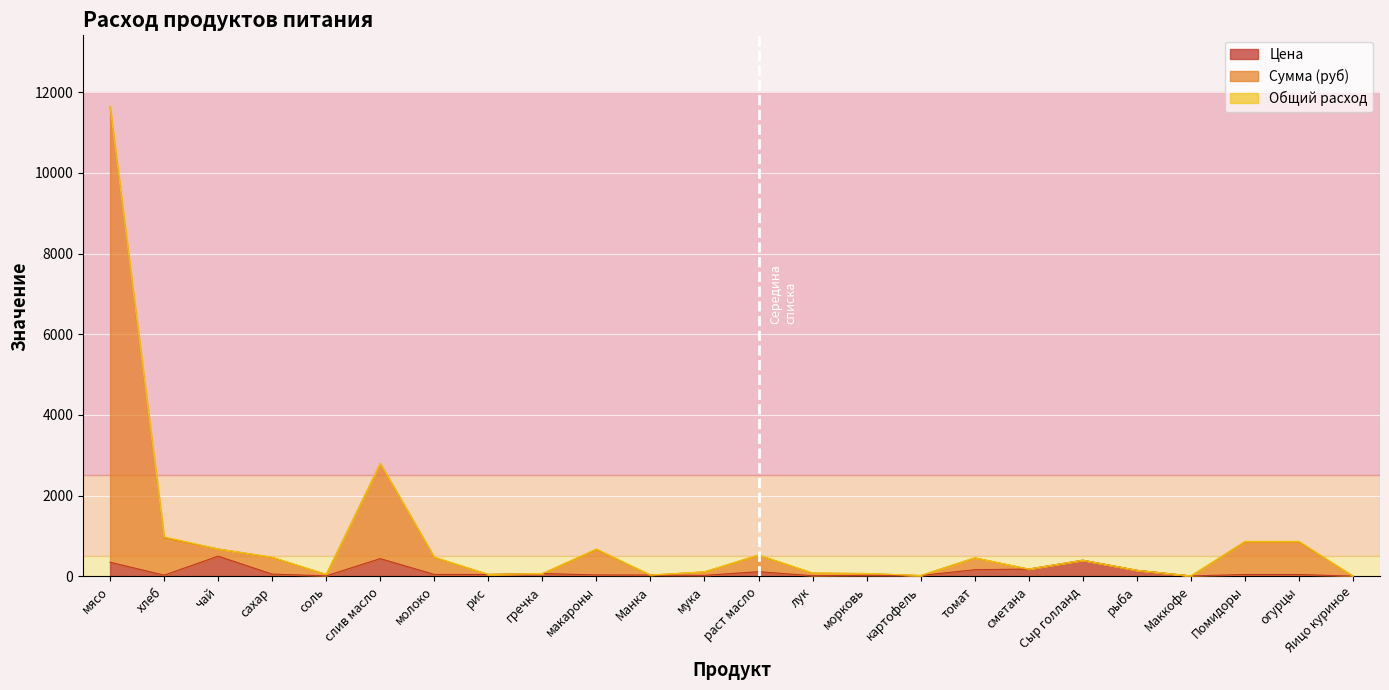

What is the label of the 15th point from the right?

макароны